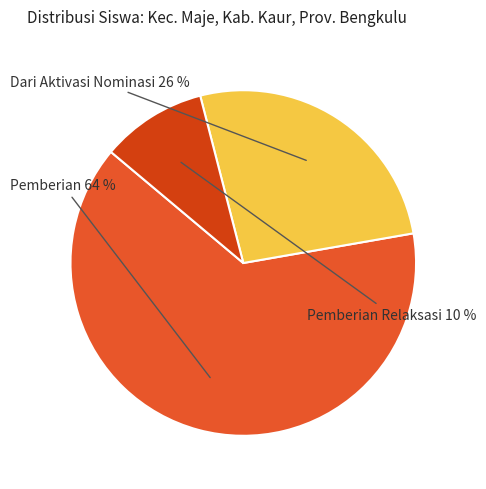

How many segments does this pie chart have?

3